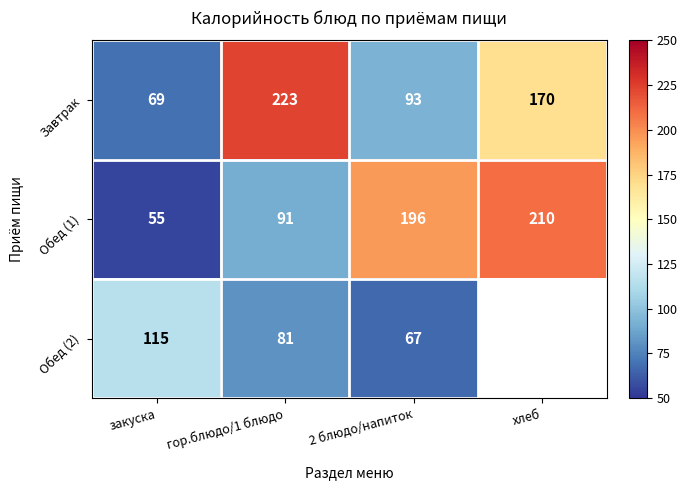

How many values in the Обед (1) series are below 196?

2